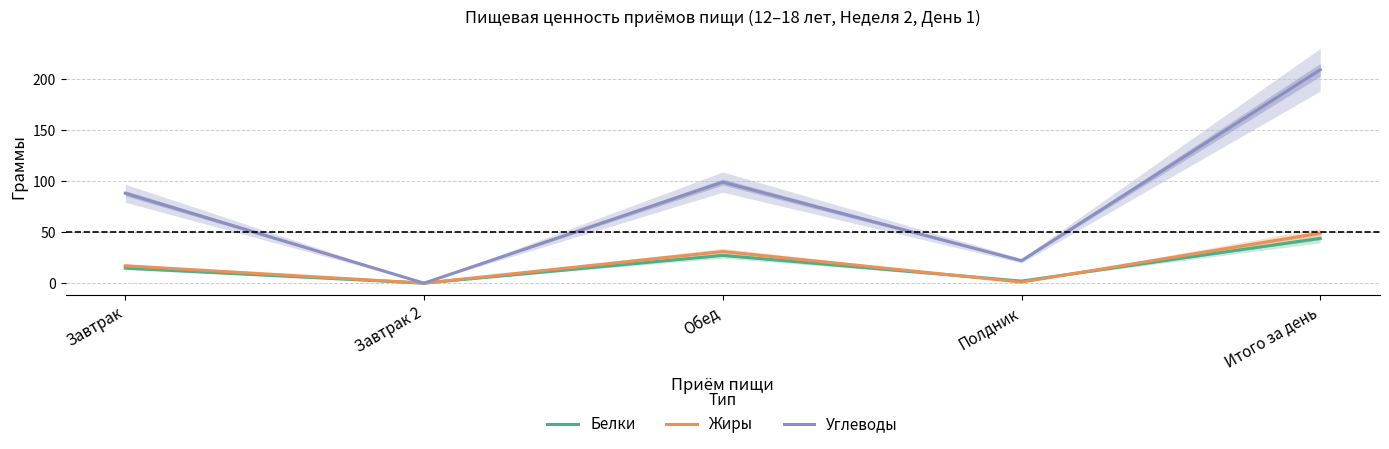

At which category does Жиры reach its first local peak?

Обед